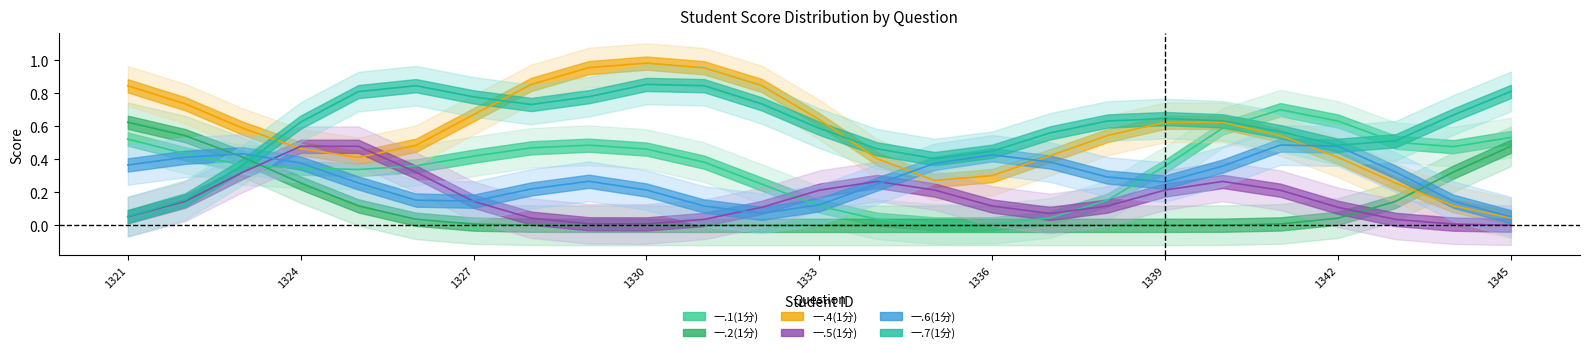

Which has a higher value, 2023121330 or 2023121326?

2023121330